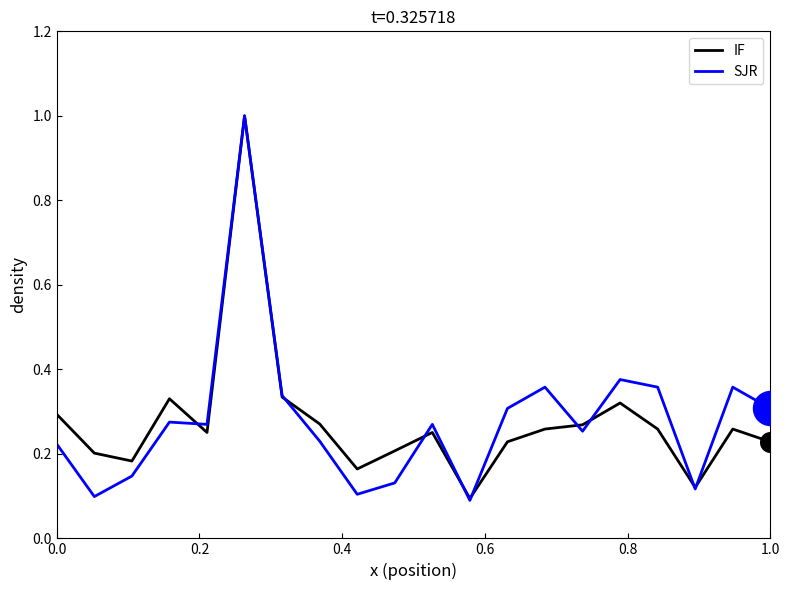

Which series has the largest range (max minus min)?

SJR